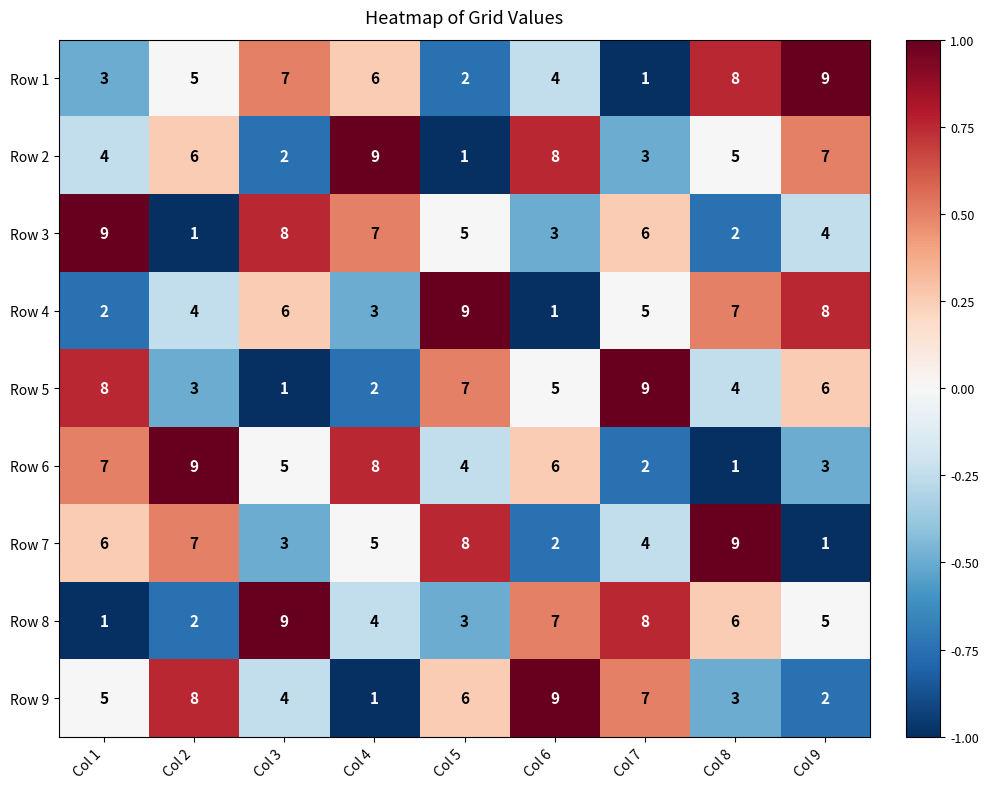

What value does the Row 8 series have at Col 6?

7